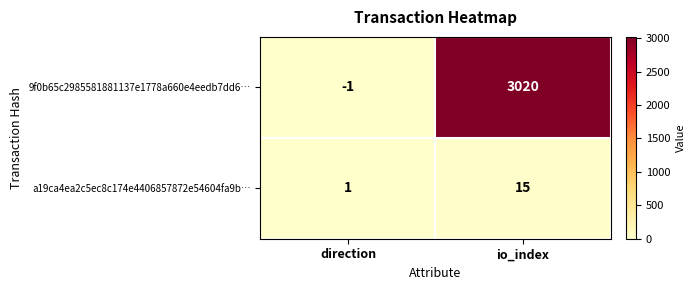

Which category has the lowest value in the a19ca4ea2c5ec8c174e4406857872e54604fa9b… series?

direction